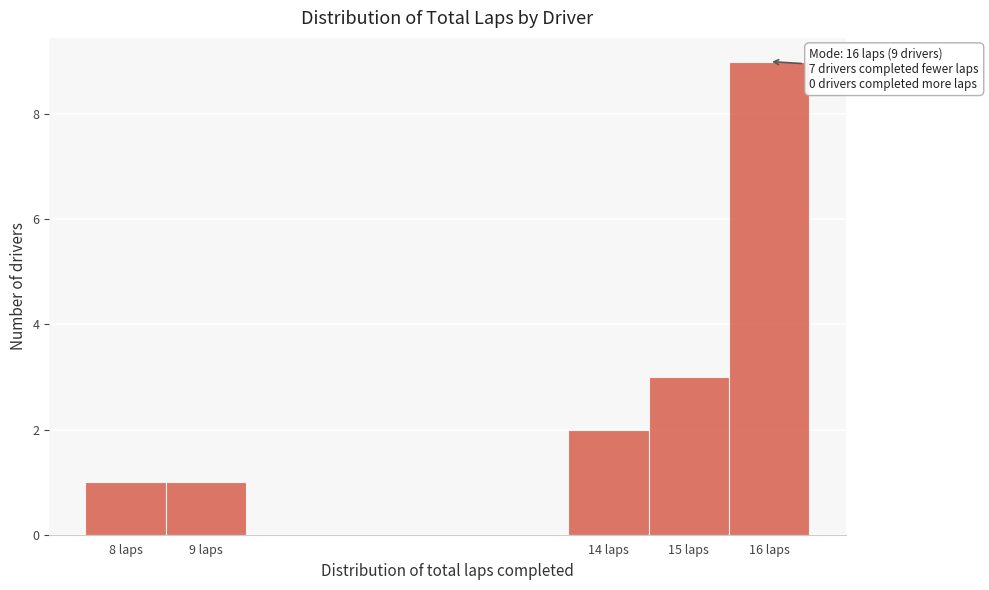

Over which range of the x-axis is the bar tallest?

15.5 to 16.5